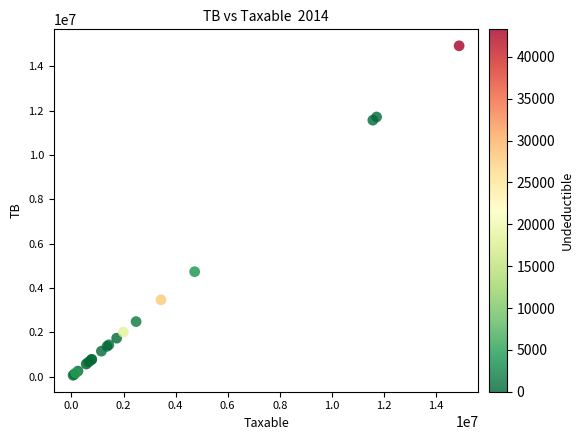

What Y value in the scatter plot is closest to 7496485?

4735066.9